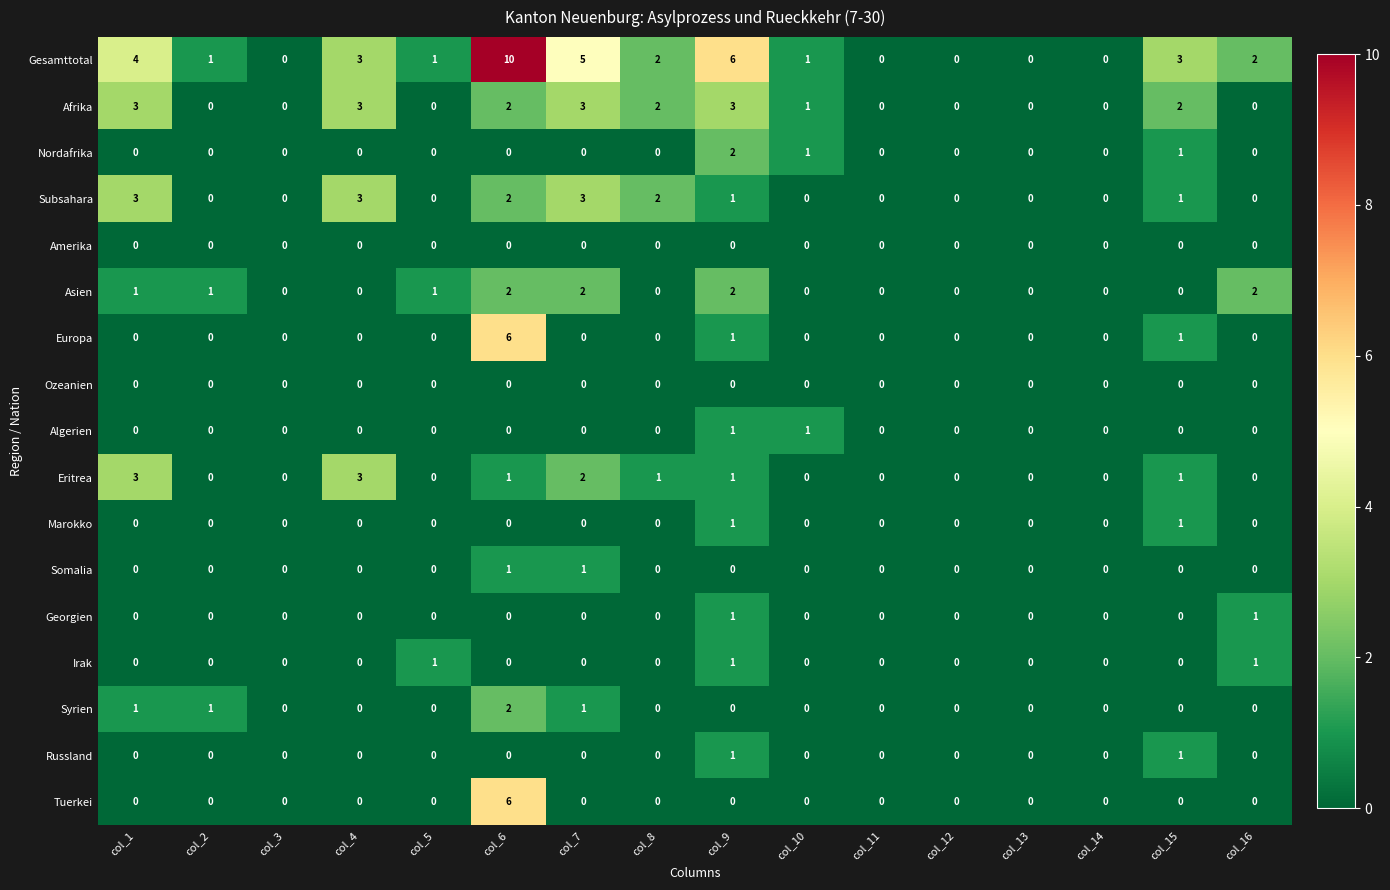

What is the greatest value displayed?

10